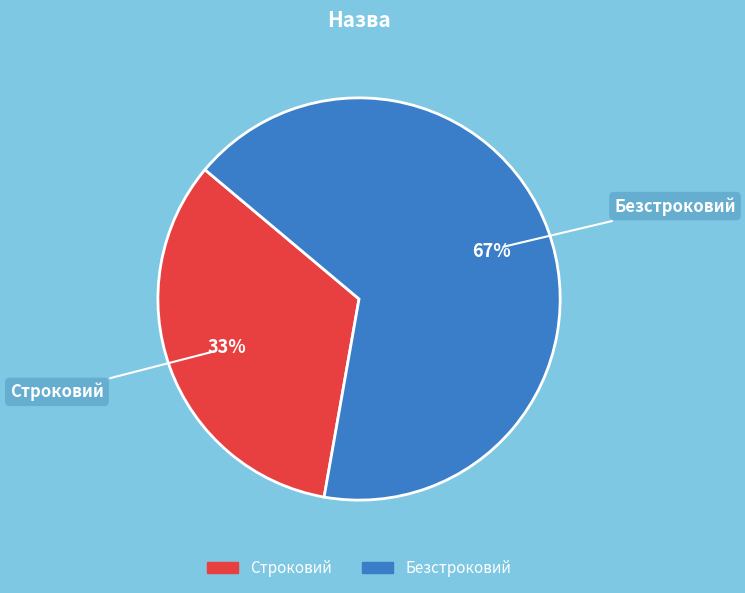

Is Безстроковий the majority of the pie?

Yes